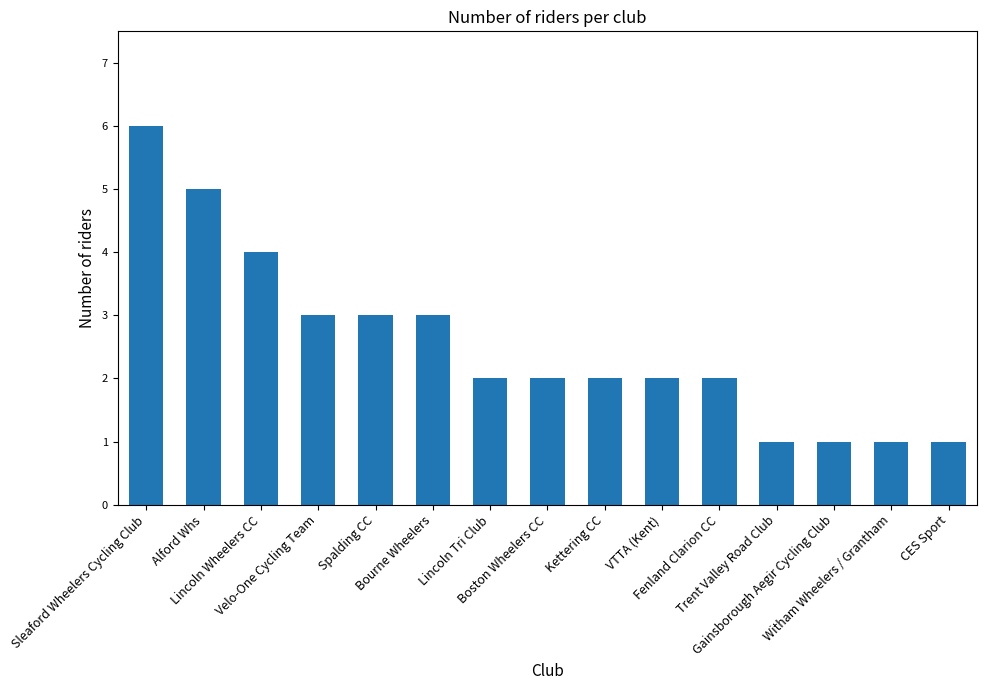

The chart shows a value of 1 at CES Sport. True or false?

True